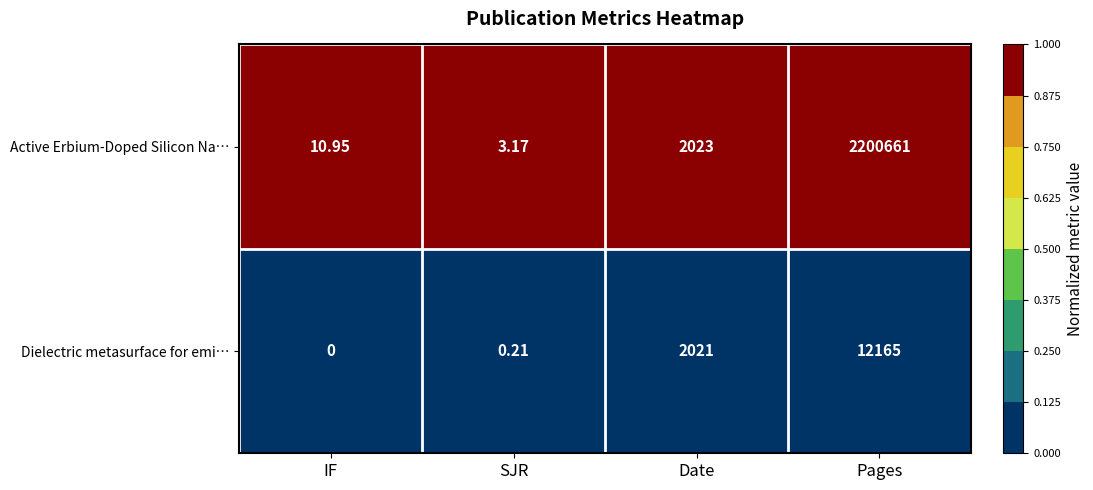

Rank the series by their maximum value, from highest to lowest.

Active Erbium-Doped Silicon Na…, Dielectric metasurface for emi…